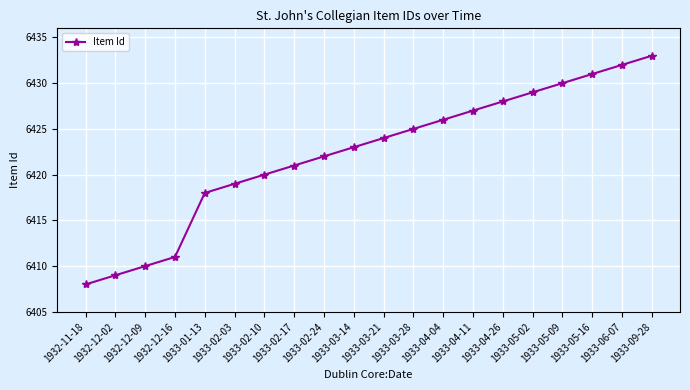

Reading left to right, what are all the values shown in this chart?

6408	6409	6410	6411	6418	6419	6420	6421	6422	6423	6424	6425	6426	6427	6428	6429	6430	6431	6432	6433